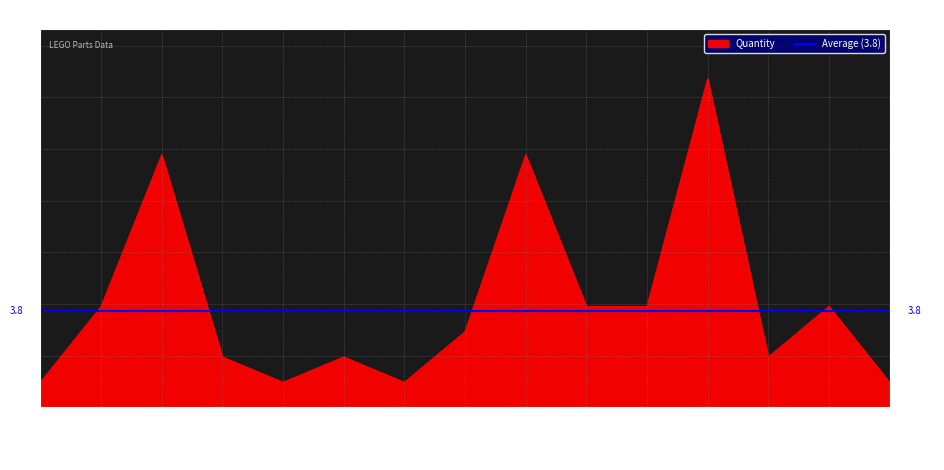

Rank the categories by value from highest to lowest.

3023, 2431, 3020, 2423, 3021, 3022, 3039, 3004, 2540, 2736, 3034, 2417, 2654, 3002, 32028